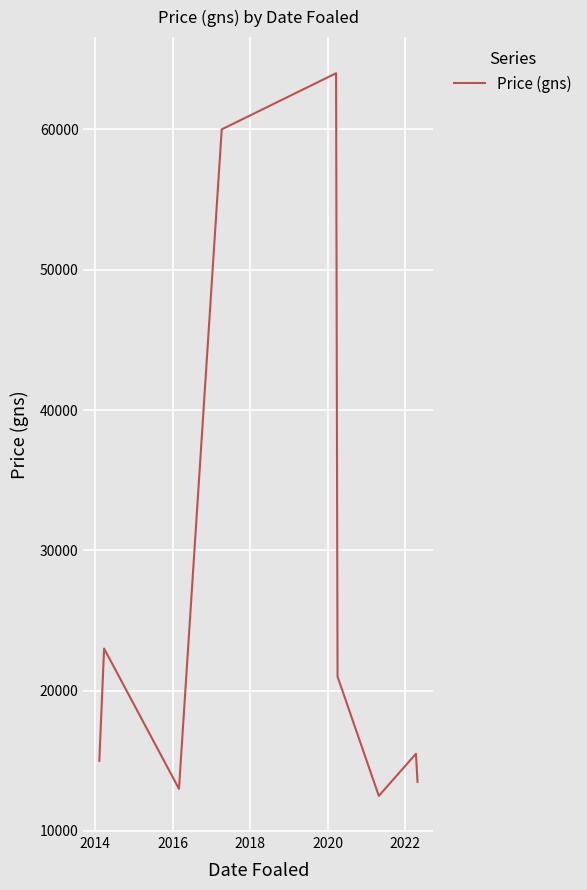

Where does the data first go above 15500?

2014